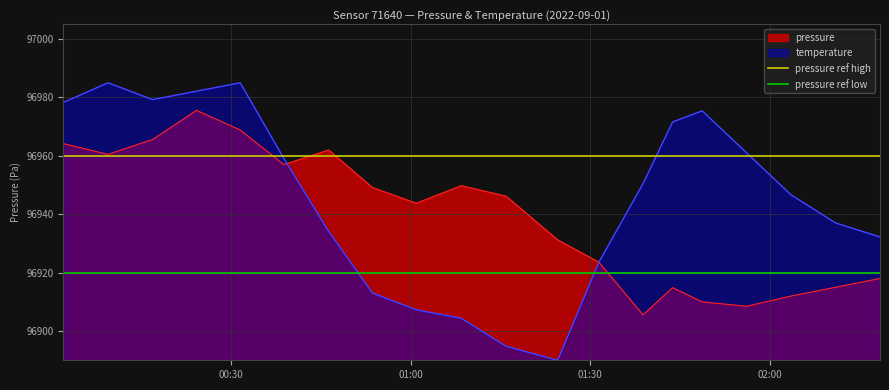

What is the highest value of the temperature series?

96985.0